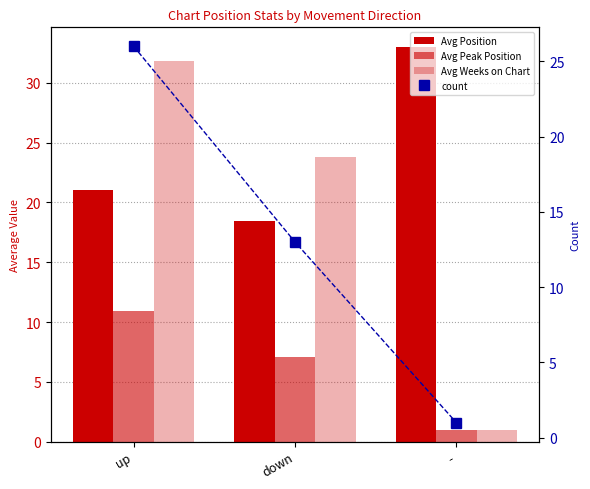

How many data points in Avg Weeks on Chart are less than 23?

1